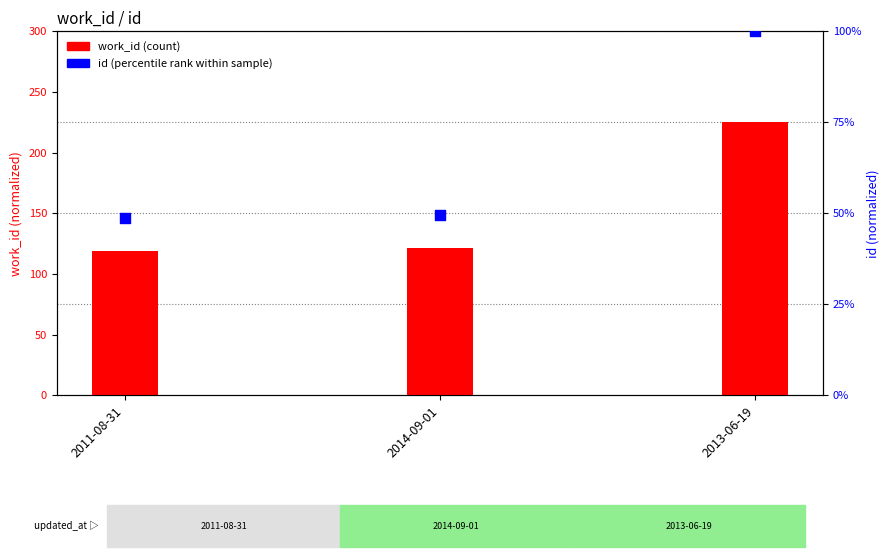

Which series has the widest spread of Y values?

work_id